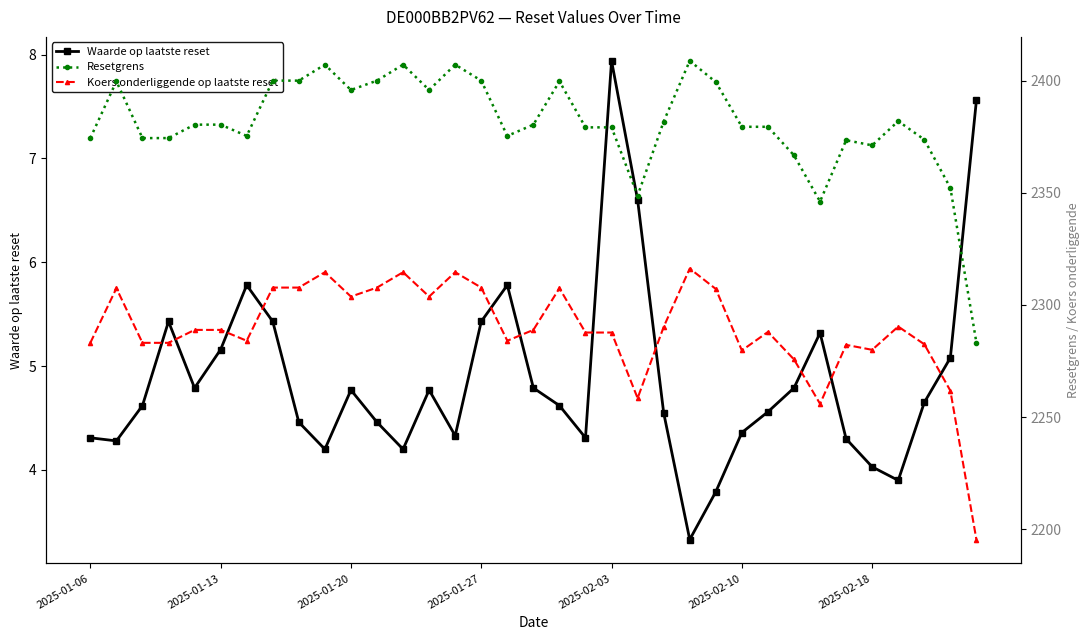

True or false: Waarde op laatste reset has more than 1 points higher than both neighbors.

True